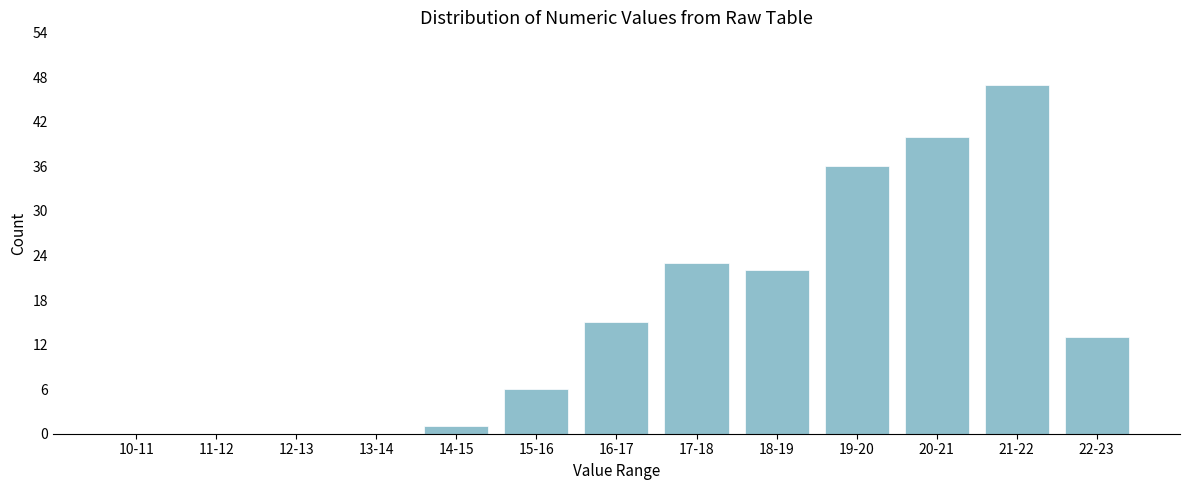

Reading left to right, transcribe all the data shown in this chart.

10-11=0	11-12=0	12-13=0	13-14=0	14-15=1	15-16=6	16-17=15	17-18=23	18-19=22	19-20=36	20-21=40	21-22=47	22-23=13